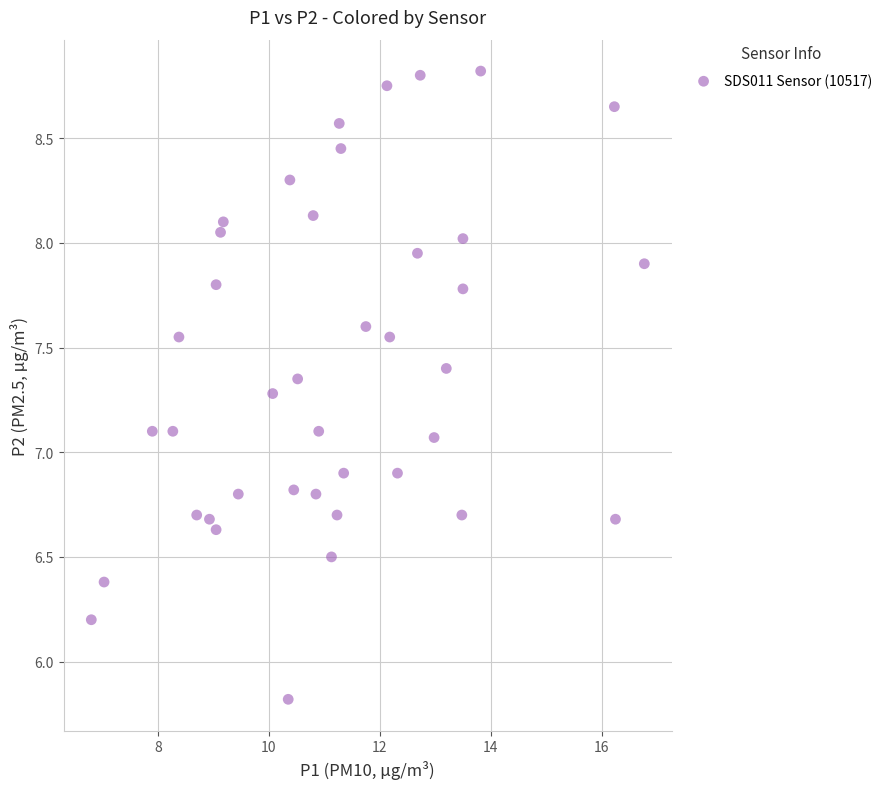

What is the range of X values (max minus min)?

10.0